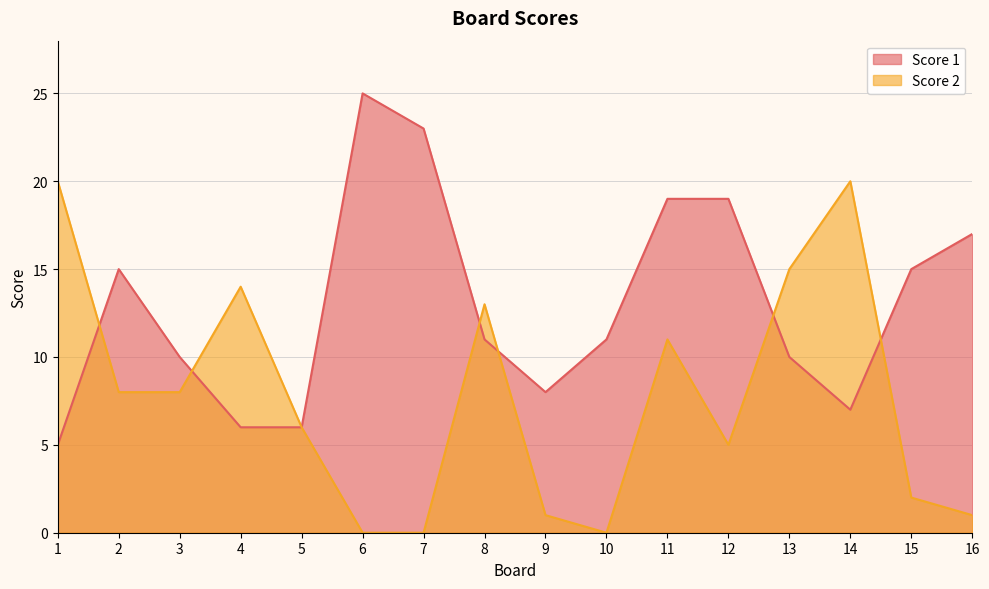

The Score 1 series shows 32 at 7. True or false?

False